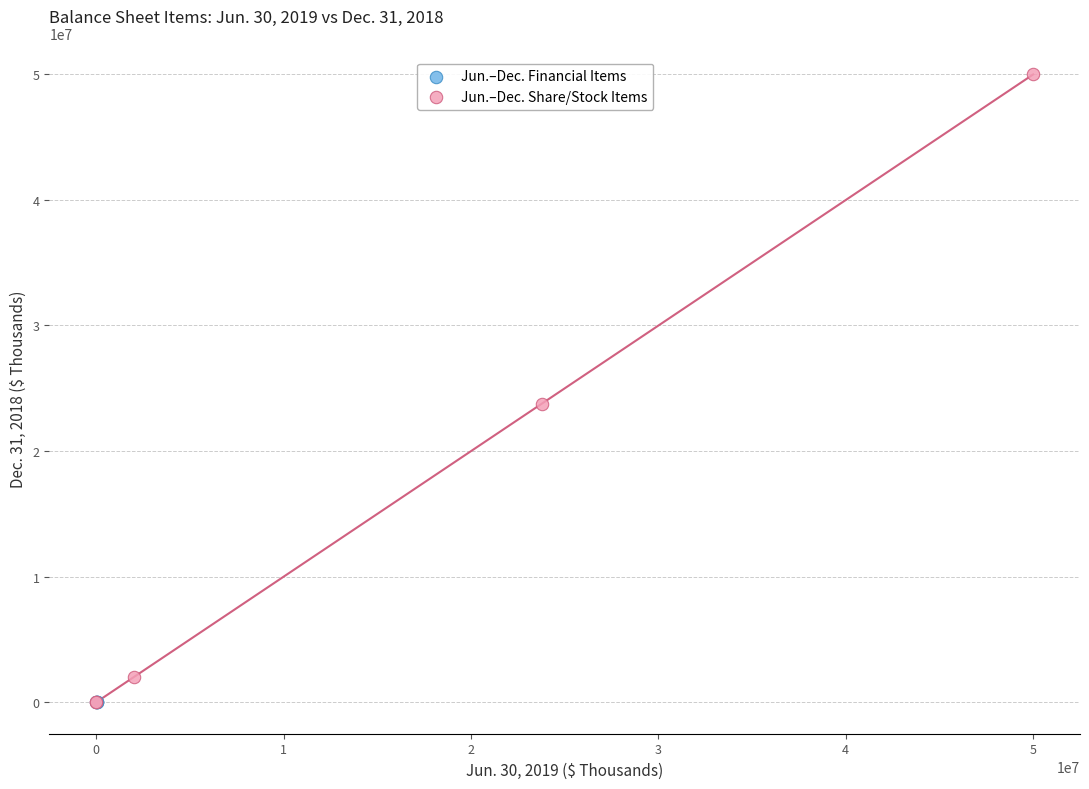

Which series reaches the maximum Y coordinate?

Jun.–Dec. Share/Stock Items